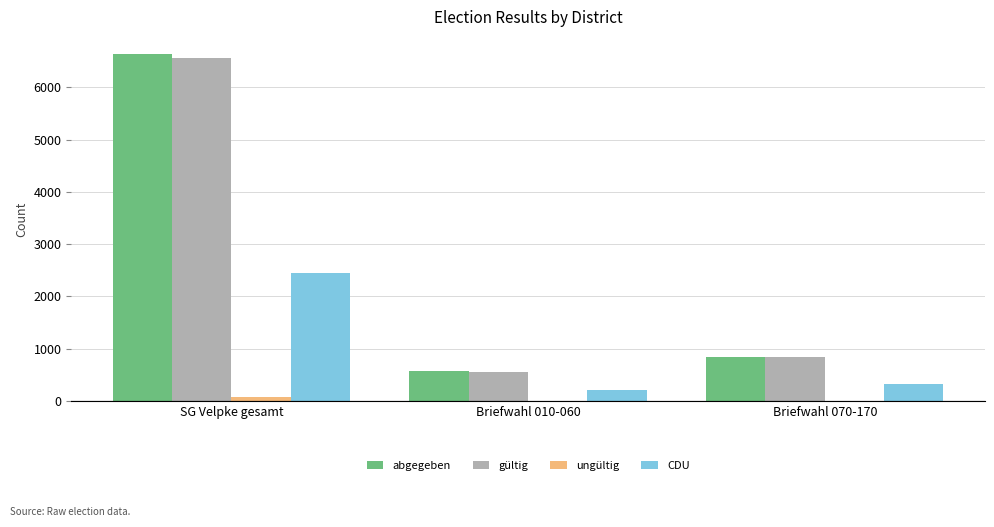

Read the abgegeben value at Briefwahl 070-170, to the nearest 100.

800